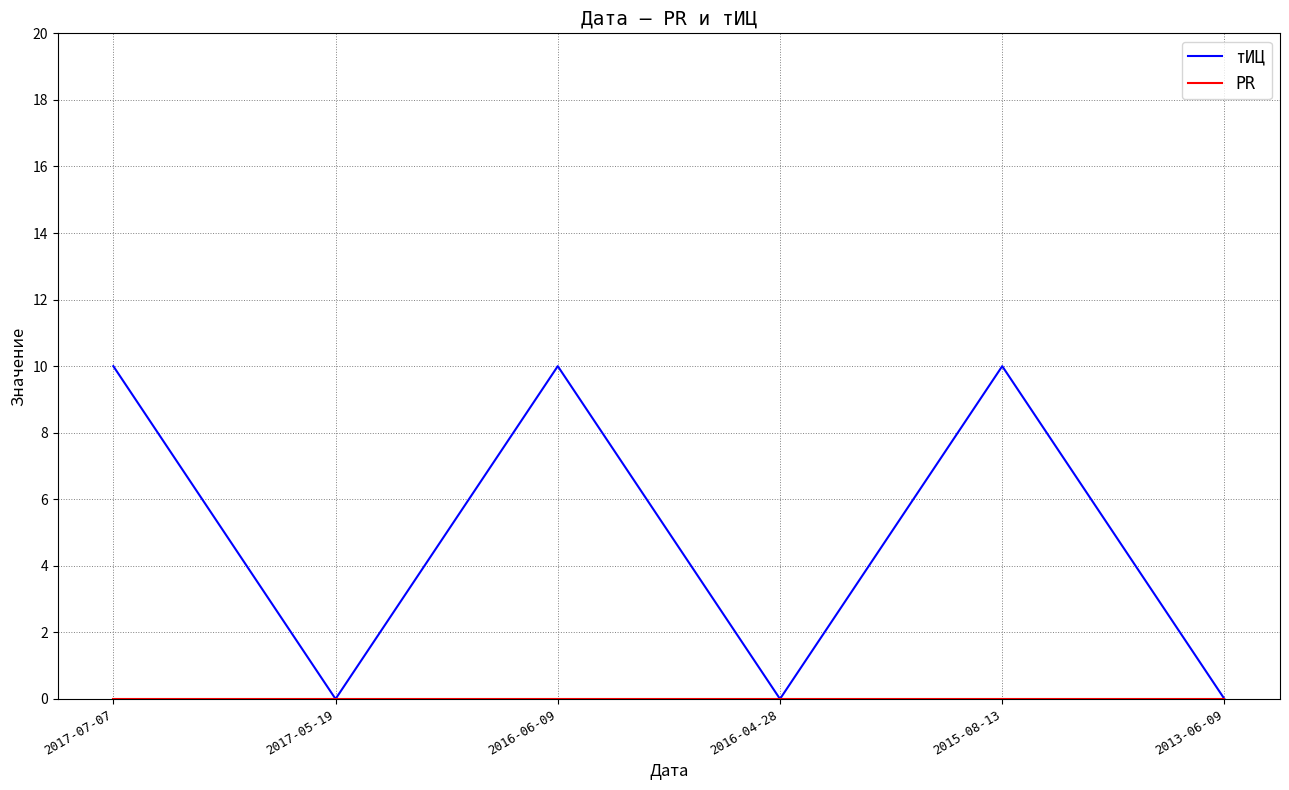

Count the тИЦ values in the range 0 to 10.

6